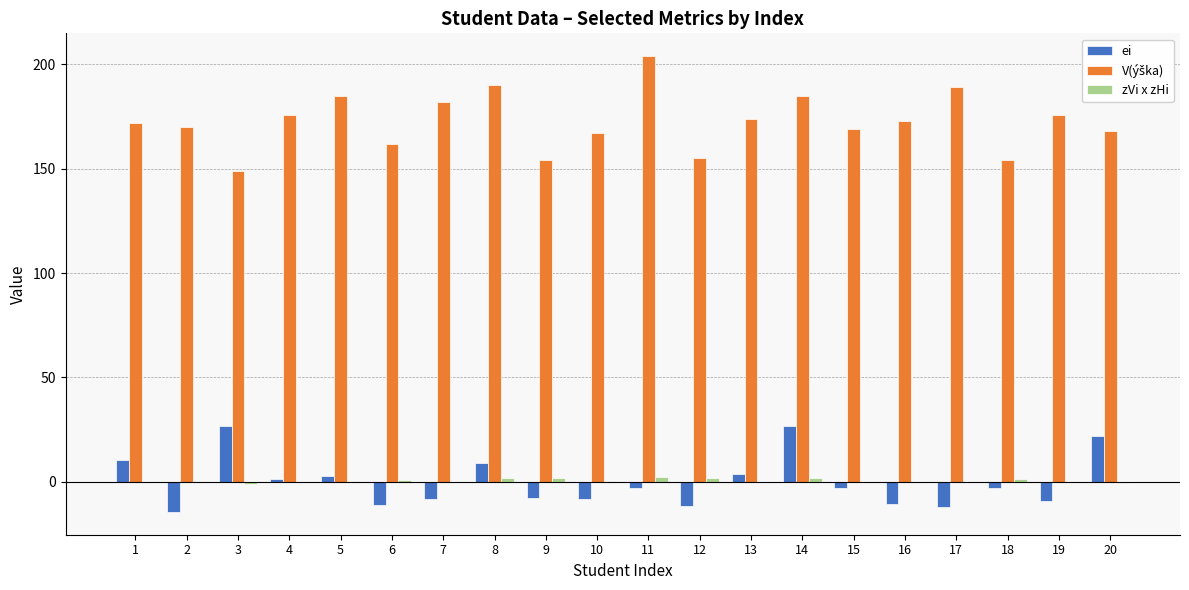

What is the sum of all zVi x zHi values?

11.2